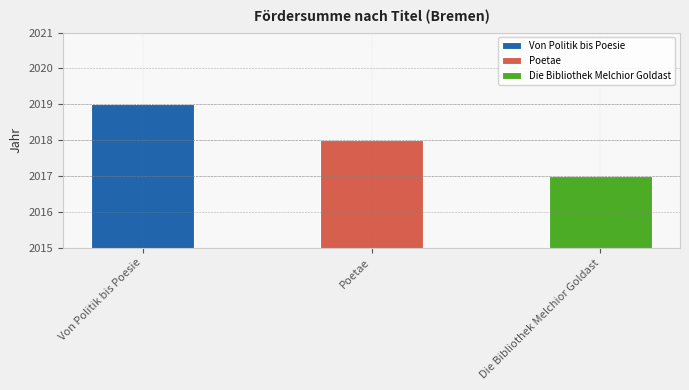

Reading left to right, transcribe all the data shown in this chart.

Von Politik bis Poesie=2019	Poetae=2018	Die Bibliothek Melchior Goldast=2017